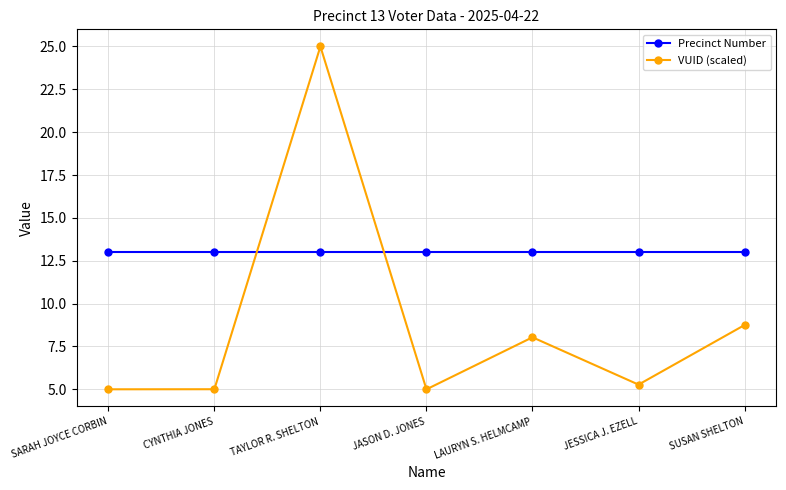

The value of VUID (scaled) at JESSICA J. EZELL is 1.6. True or false?

False